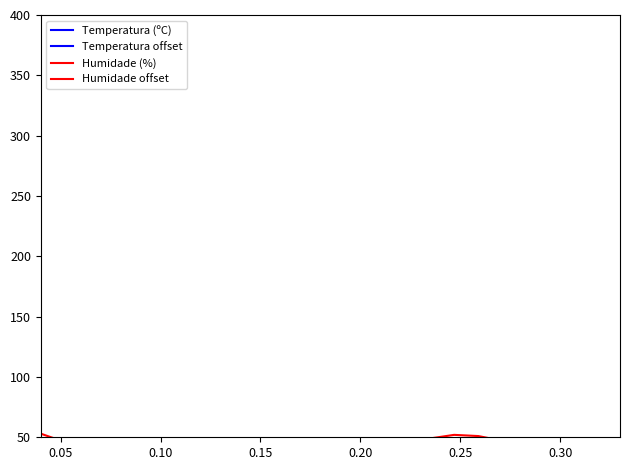

Where is Temperatura offset nearest to the value 25?

0.20